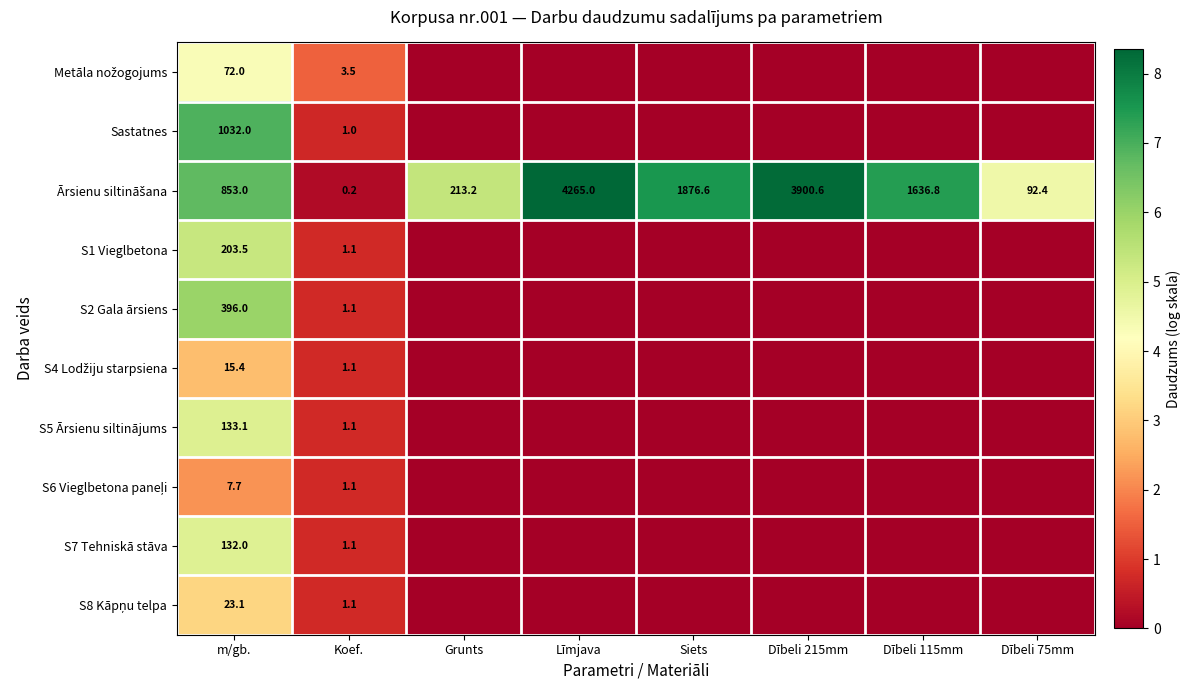

Rank the series by their maximum value, from highest to lowest.

Ārsienu siltināšana, Sastatnes, S2 Gala ārsiens, S1 Vieglbetona, S5 Ārsienu siltinājums, S7 Tehniskā stāva, Metāla nožogojums, S8 Kāpņu telpa, S4 Lodžiju starpsiena, S6 Vieglbetona paneļi